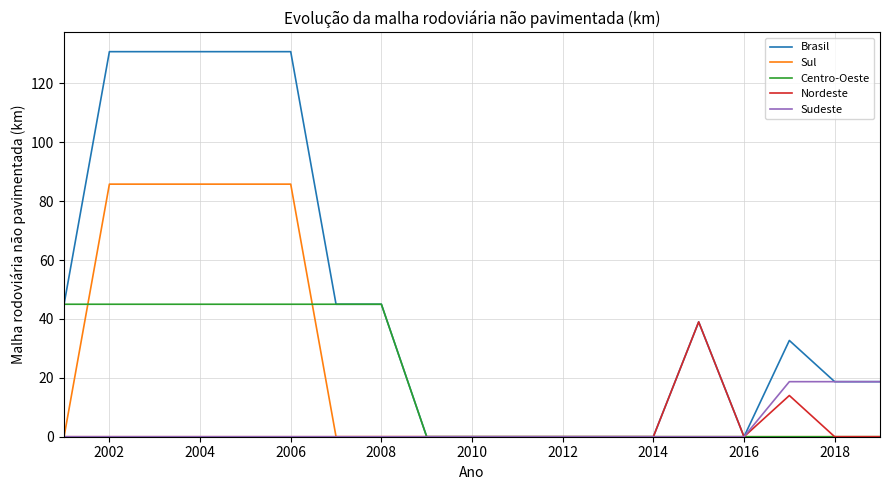

What are all the series names shown in the legend?

Brasil, Sul, Centro-Oeste, Nordeste, Sudeste